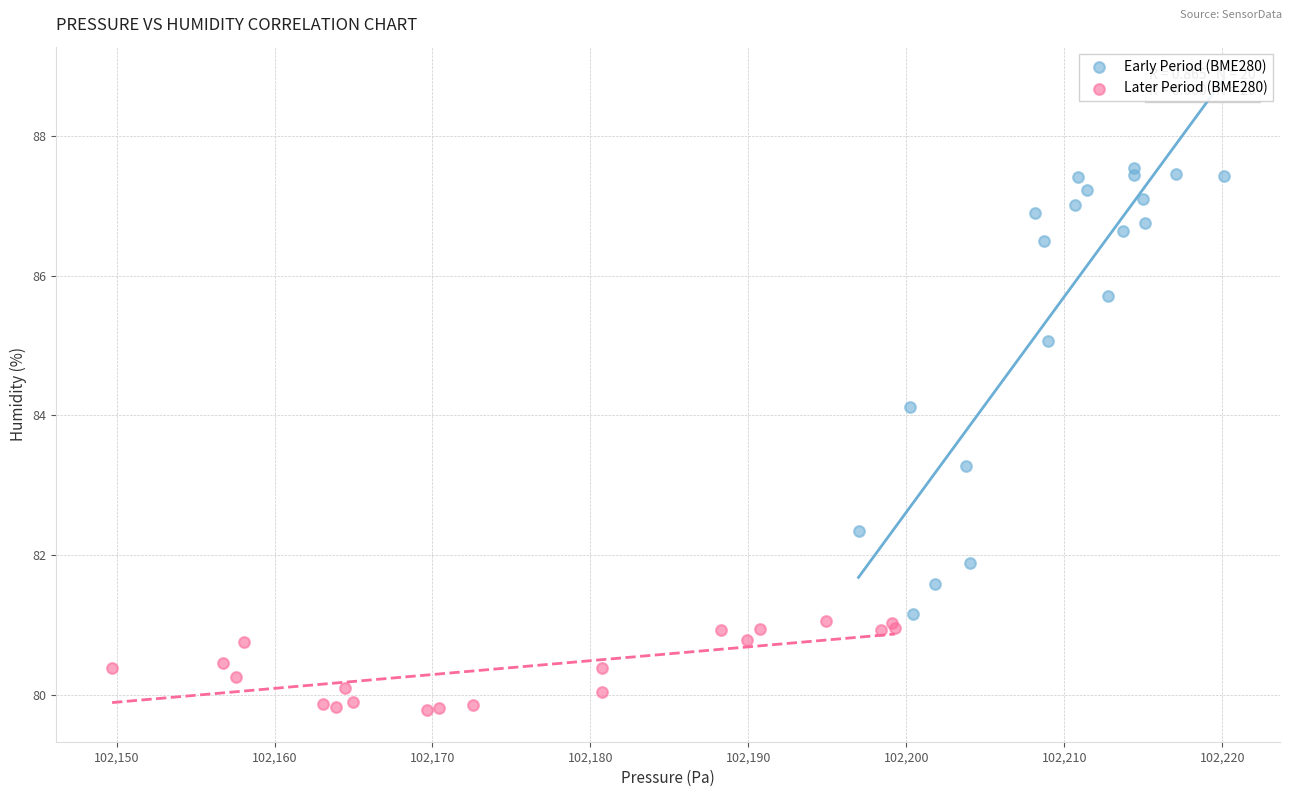

Which series reaches the minimum Y coordinate?

Later Period (BME280)